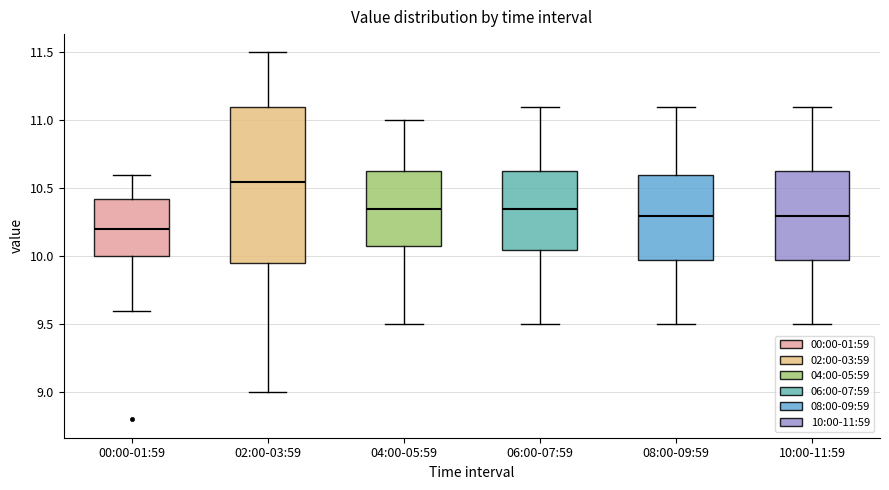

Where does the upper whisker of the box for 08:00-09:59 end on the y-axis? The values are not printed on the chart, so give them approximately, as read against the axis.

11.10